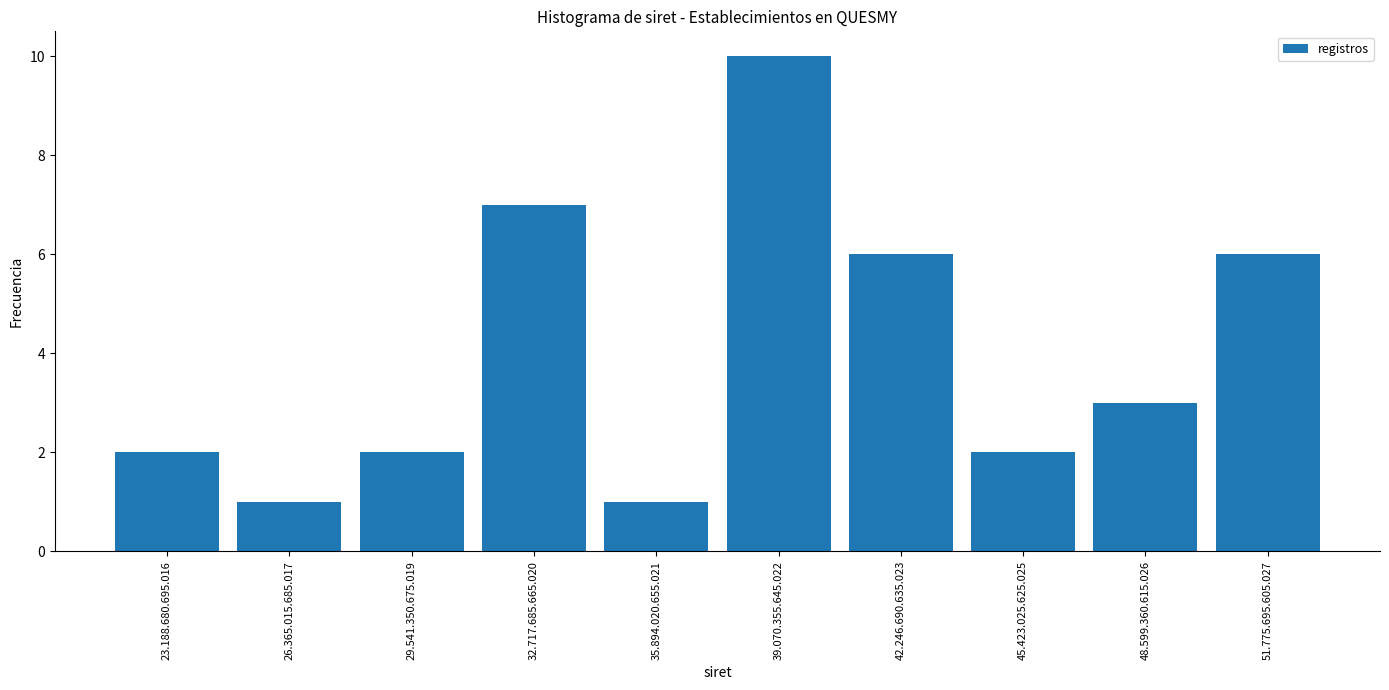

Reading right to left, what are all the values shown in this chart?

51.775.695.605.027=6	48.599.360.615.026=3	45.423.025.625.025=2	42.246.690.635.023=6	39.070.355.645.022=10	35.894.020.655.021=1	32.717.685.665.020=7	29.541.350.675.019=2	26.365.015.685.017=1	23.188.680.695.016=2